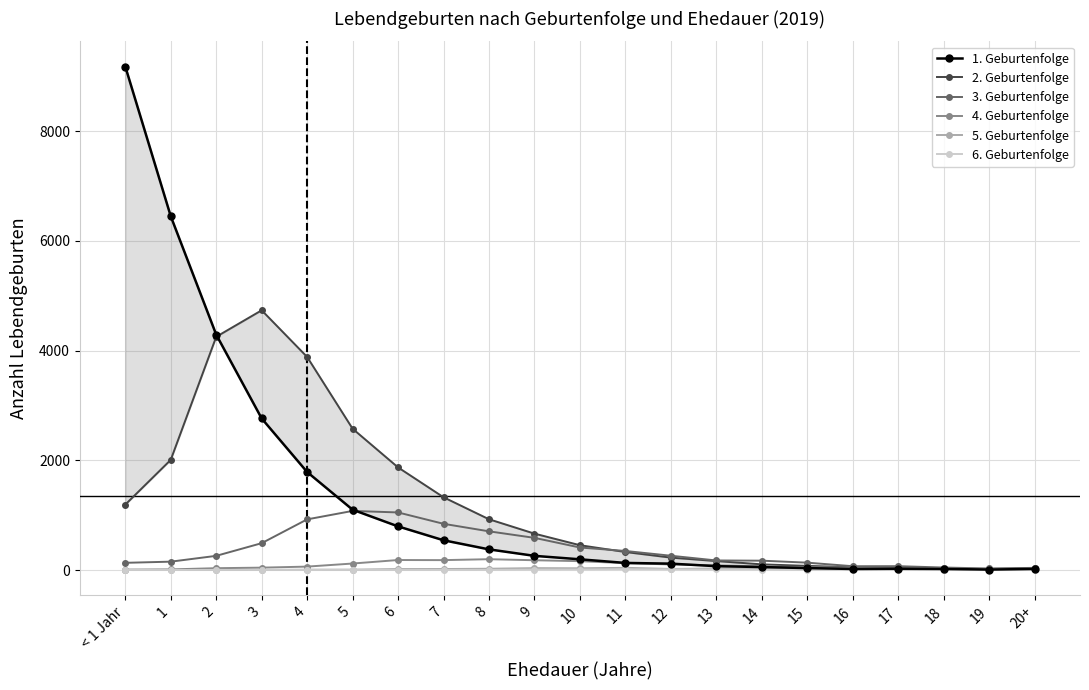

How many interior local valleys does the 6. Geburtenfolge series have?

6